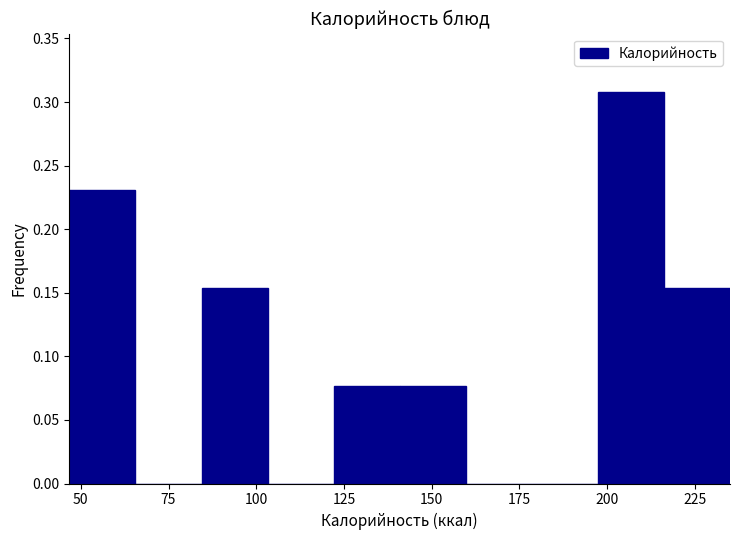

Read against the x-axis, roughly where is the centre of the tallest bar?

205